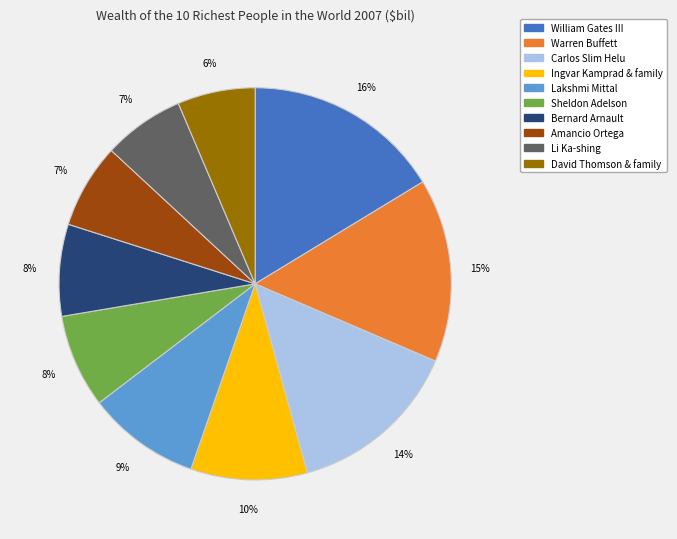

To the nearest percent, what percentage of the pie is Sheldon Adelson?

8%